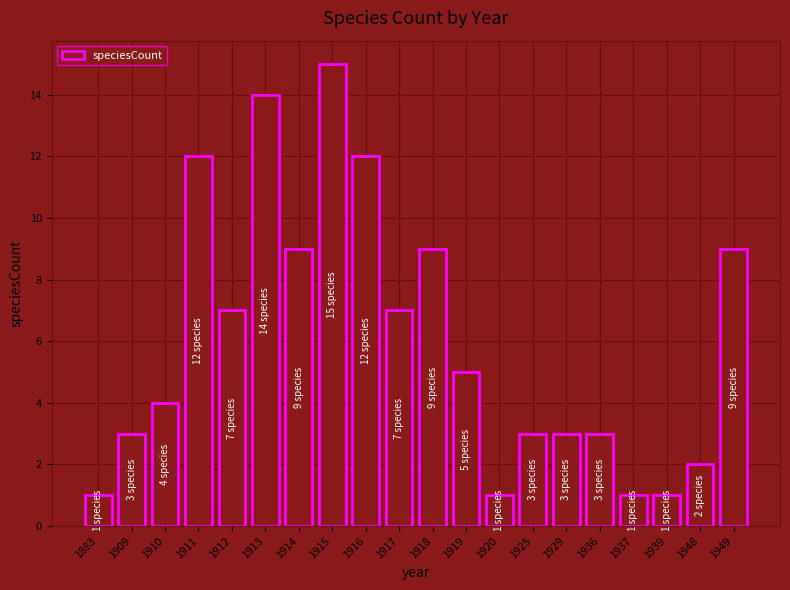

What is the minimum value shown in the chart?

1